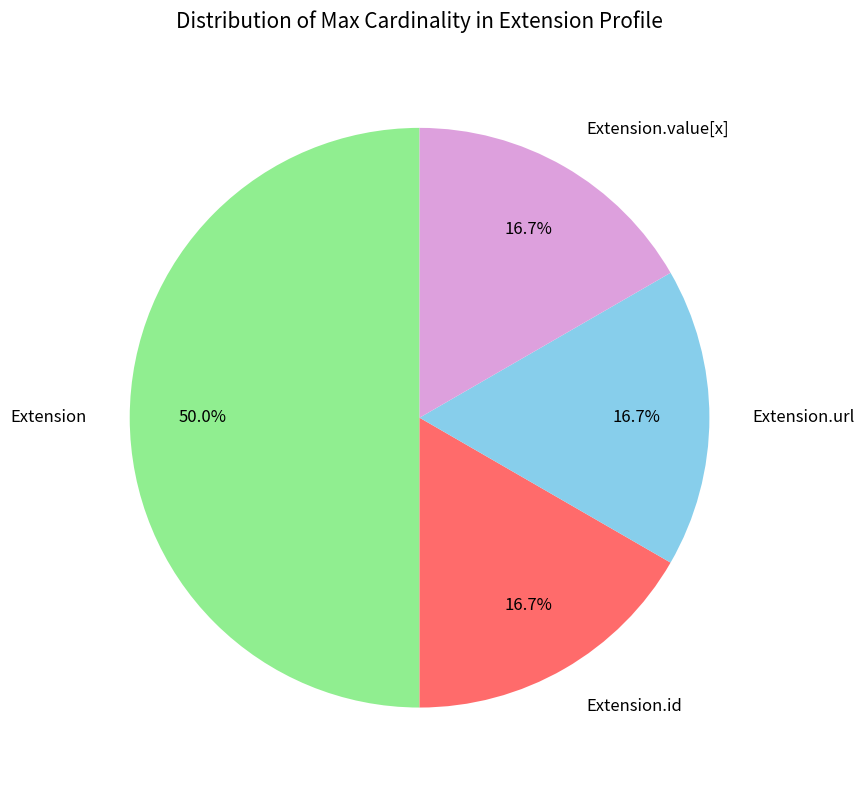

Is Extension.id the majority of the pie?

No